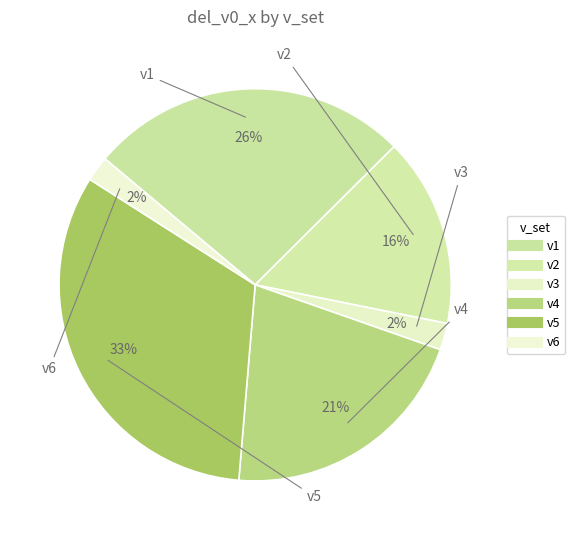

Does v6 account for over 50% of the chart?

No